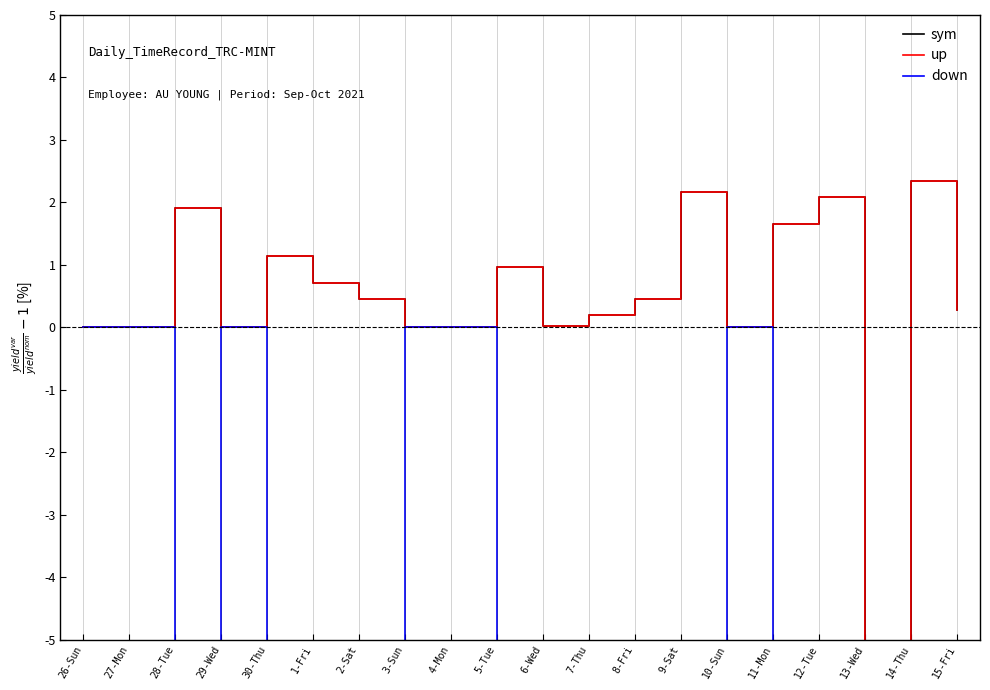

How many distinct data groups are displayed?

3